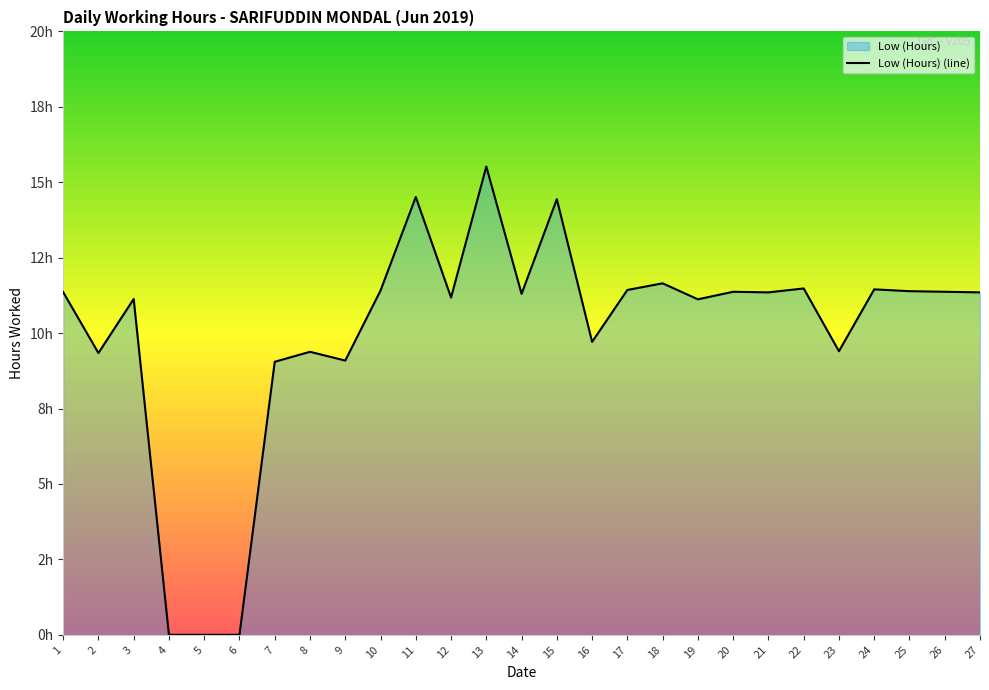

Where is the first local maximum?

3